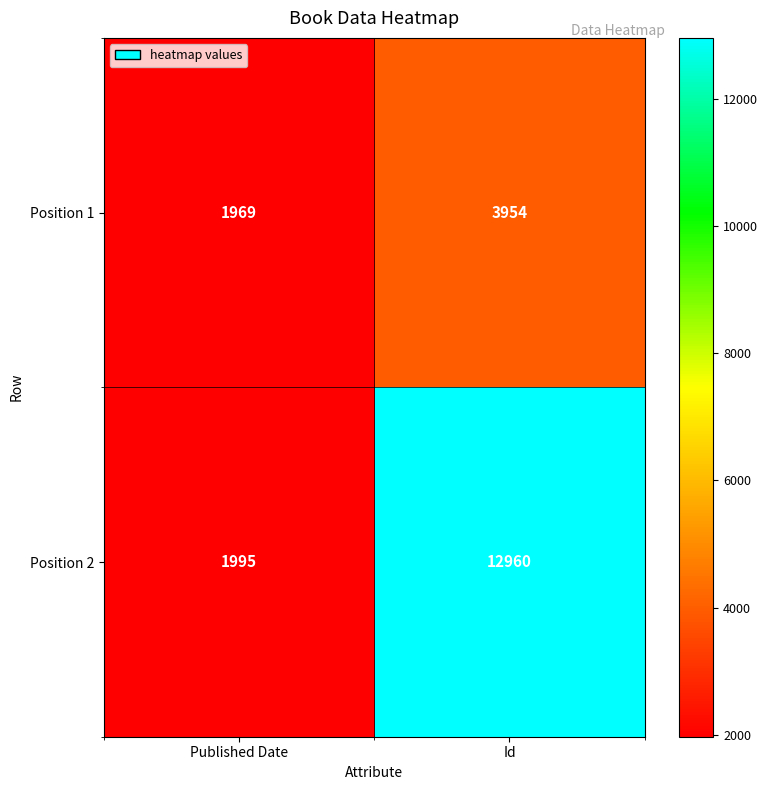

Rank the series by their maximum value, from lowest to highest.

Position 1, Position 2